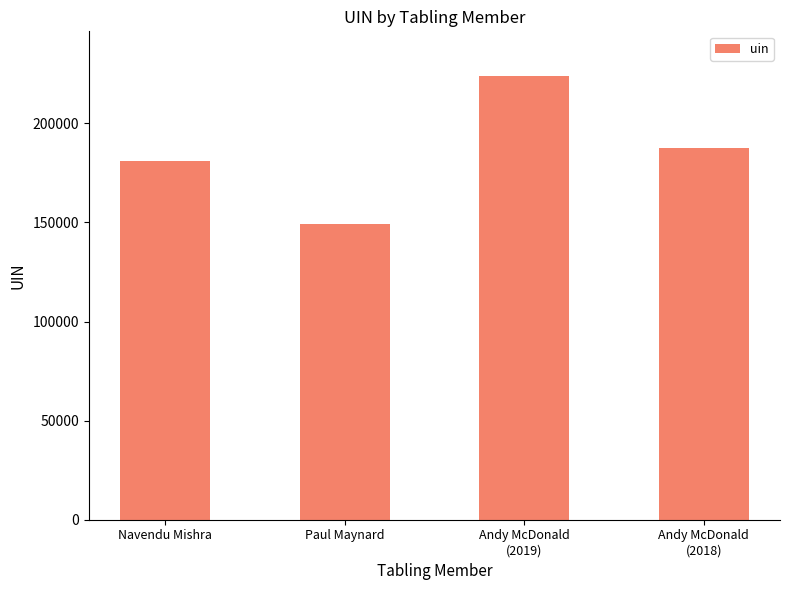

Reading left to right, list all the values displayed in this chart.

181098	149417	224040	187391